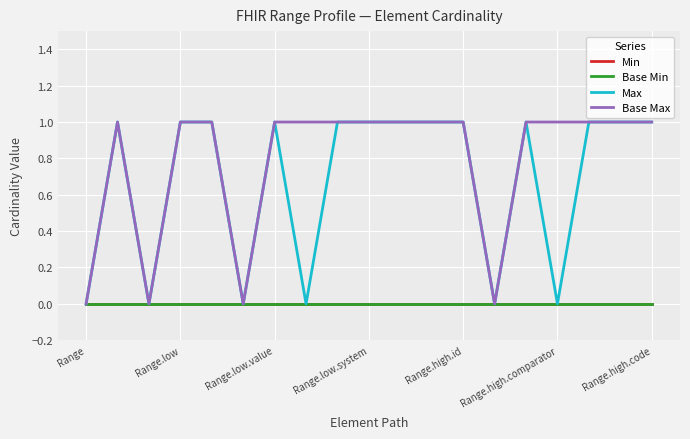

Is this an area chart (filled region under the line)?

No